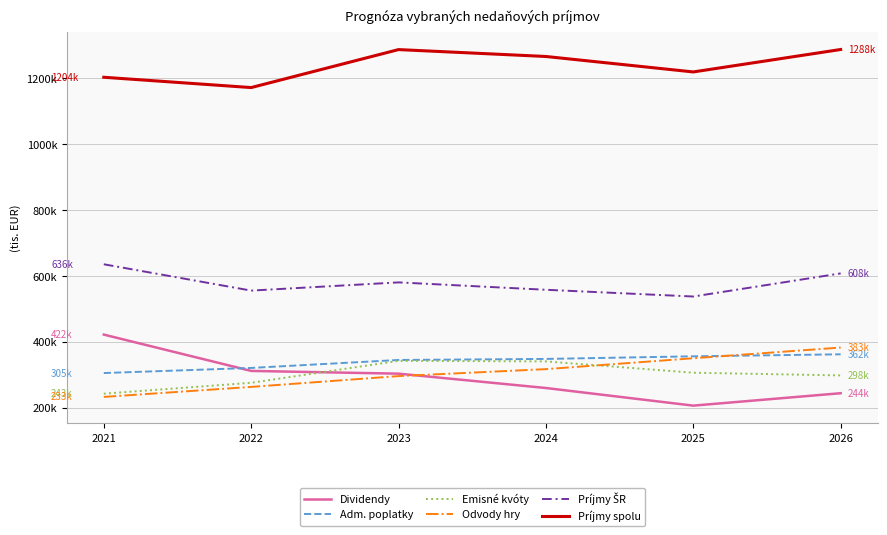

What is the total value across all series at 2025?

2977172.0